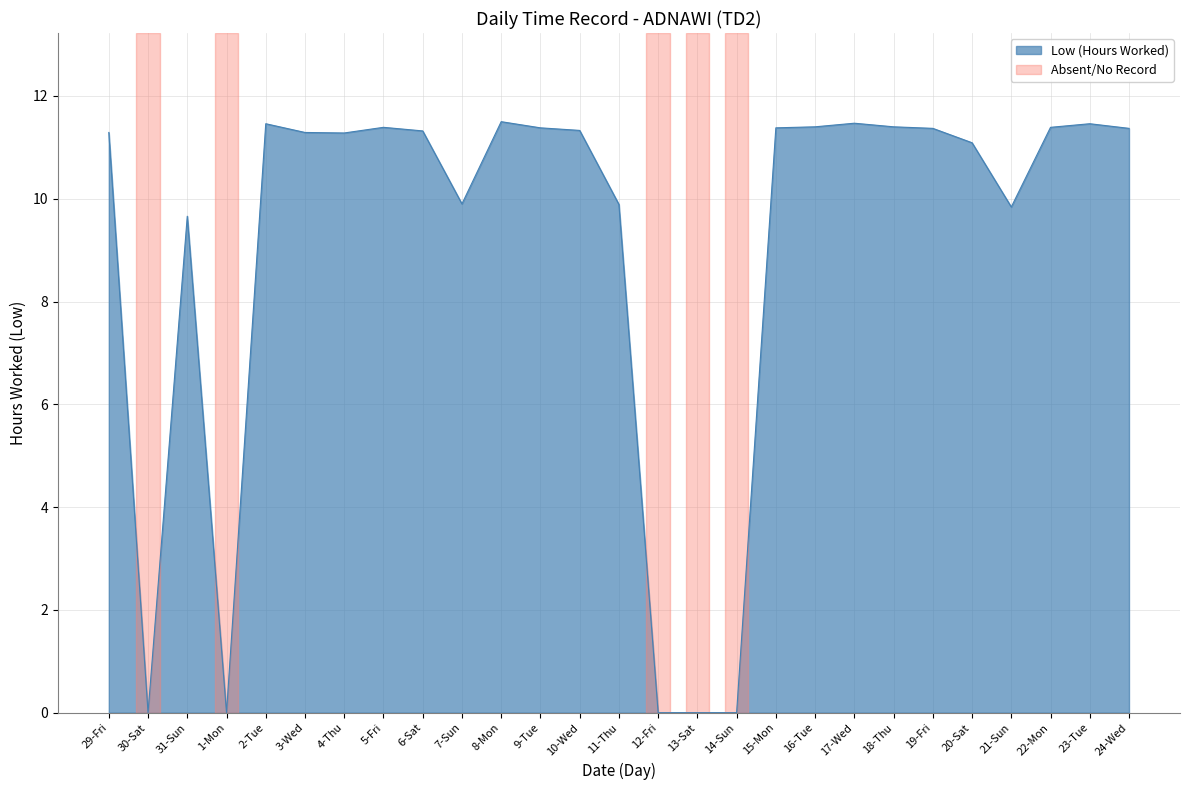

Is it true that the value at 4-Thu is 16.7?

False